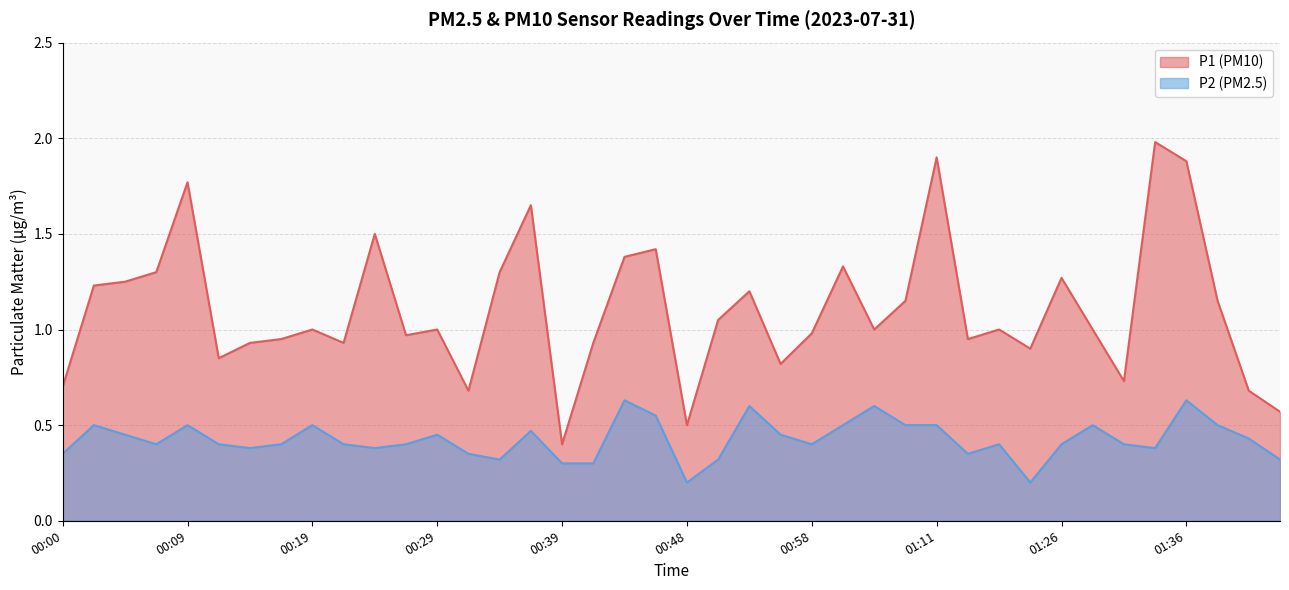

Rank the series by their average value, from lowest to highest.

P2, P1